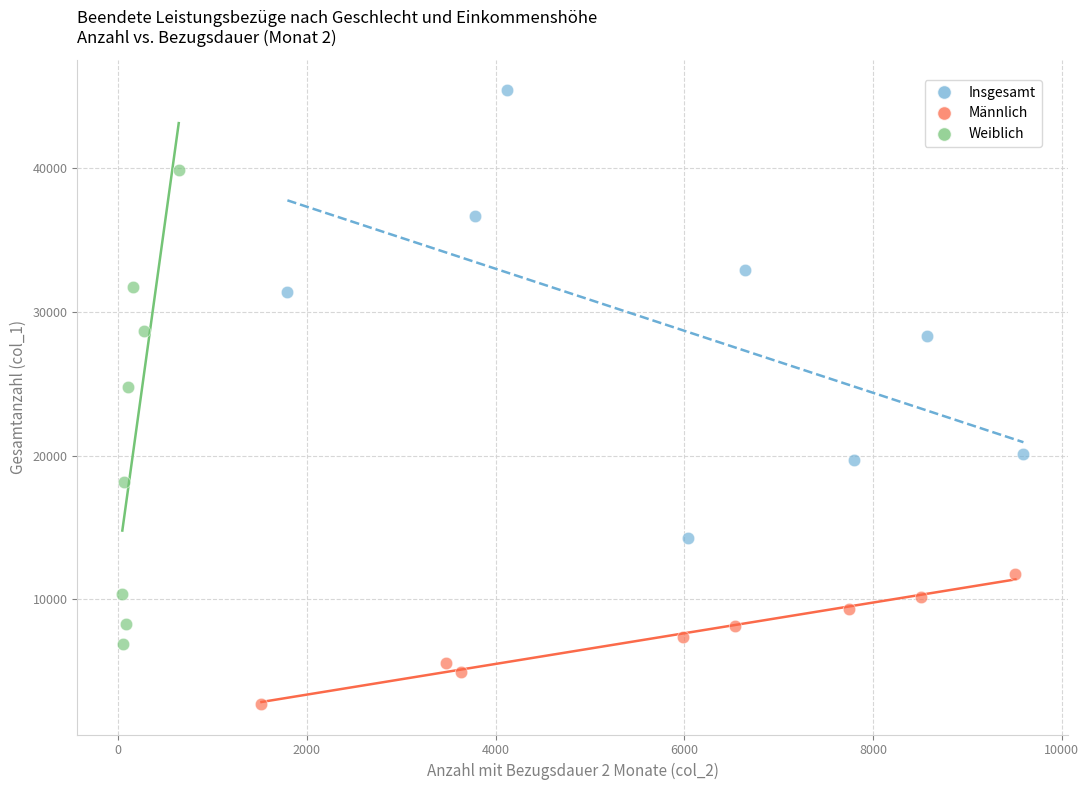

Which series reaches the maximum Y coordinate?

Insgesamt